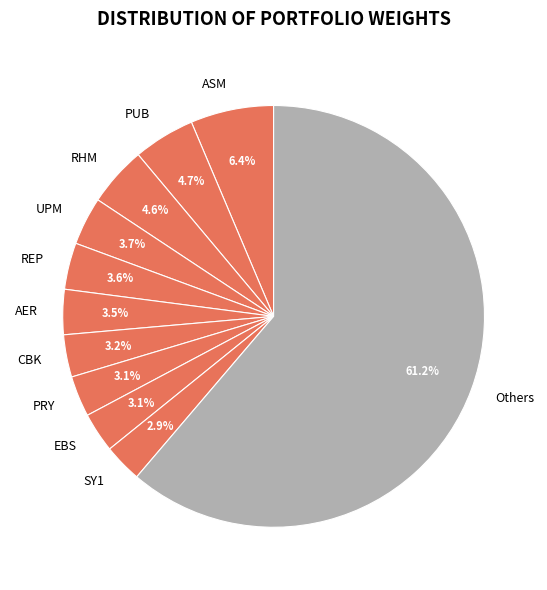

Does PRY represent more than half of the total?

No